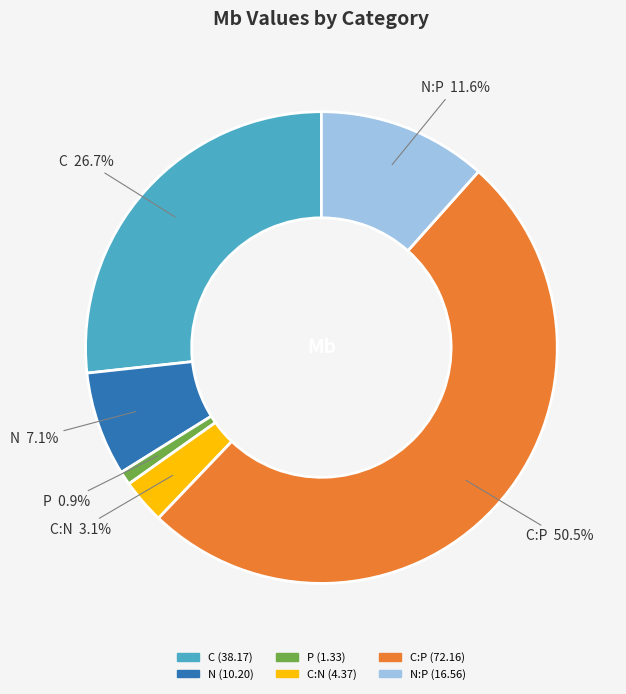

Combined, what portion of the pie is N:P and C:N?

14.7%